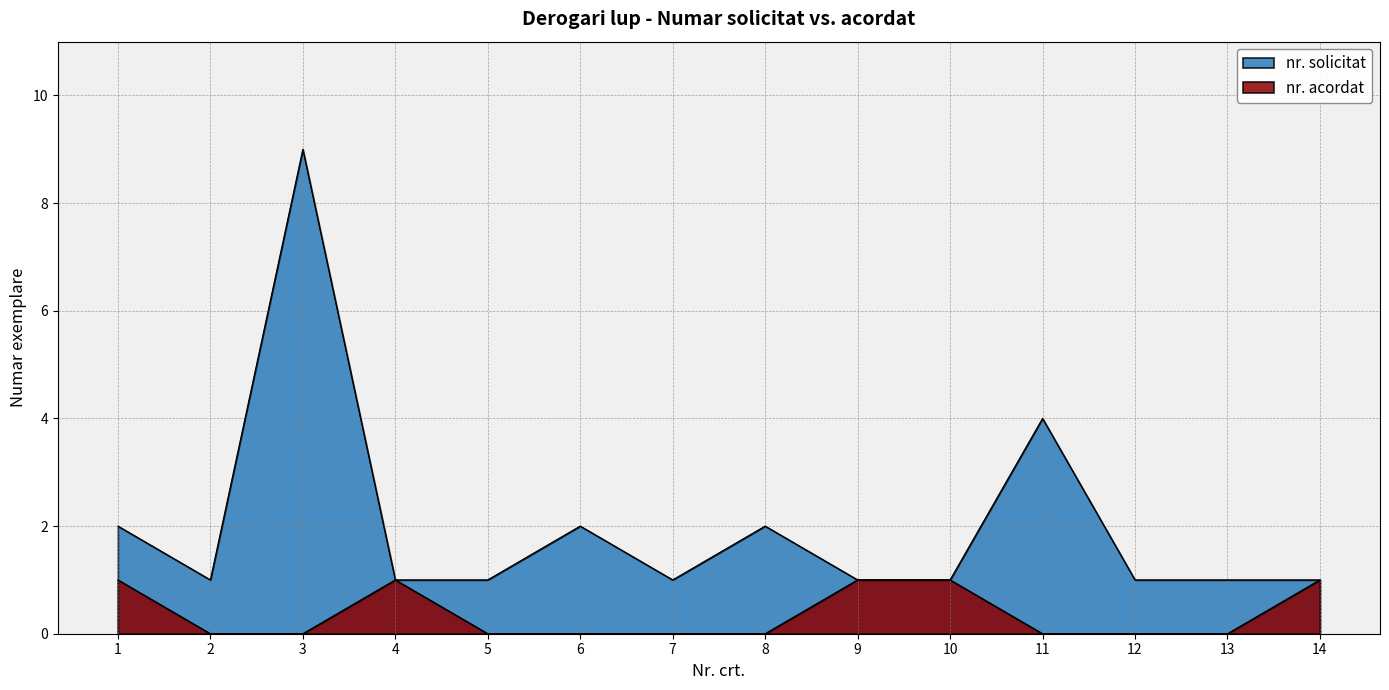

What is the value of the nr. solicitat point at the 13th from the left?

1